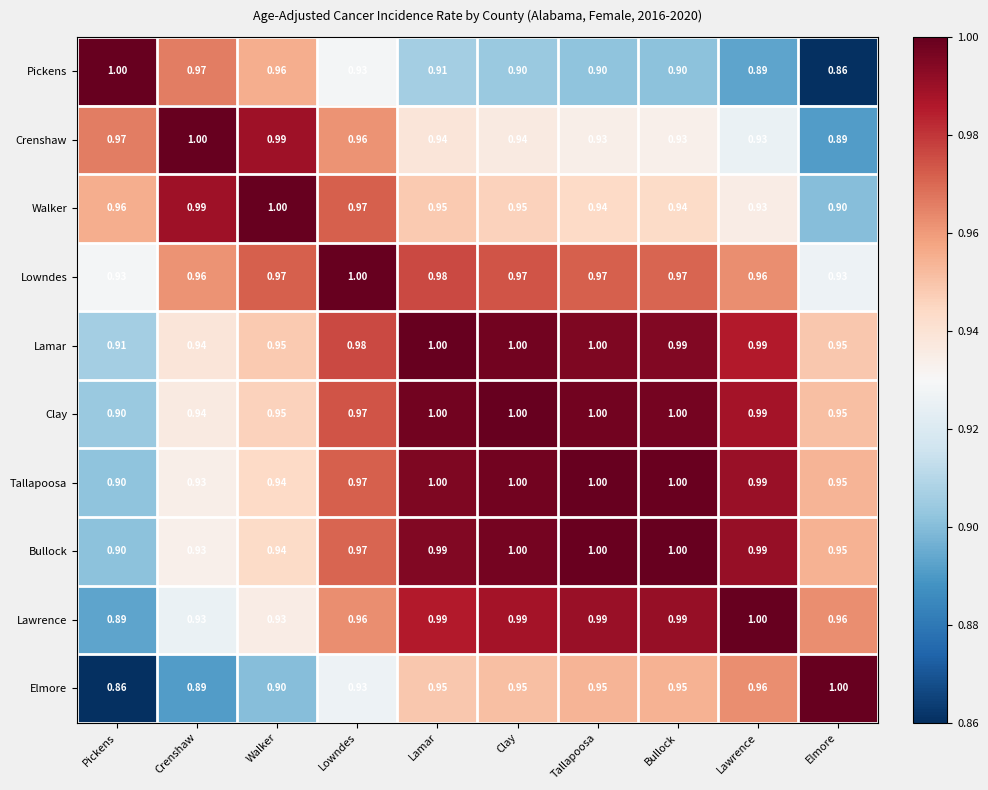

At which label is Tallapoosa closest to 0?

Pickens